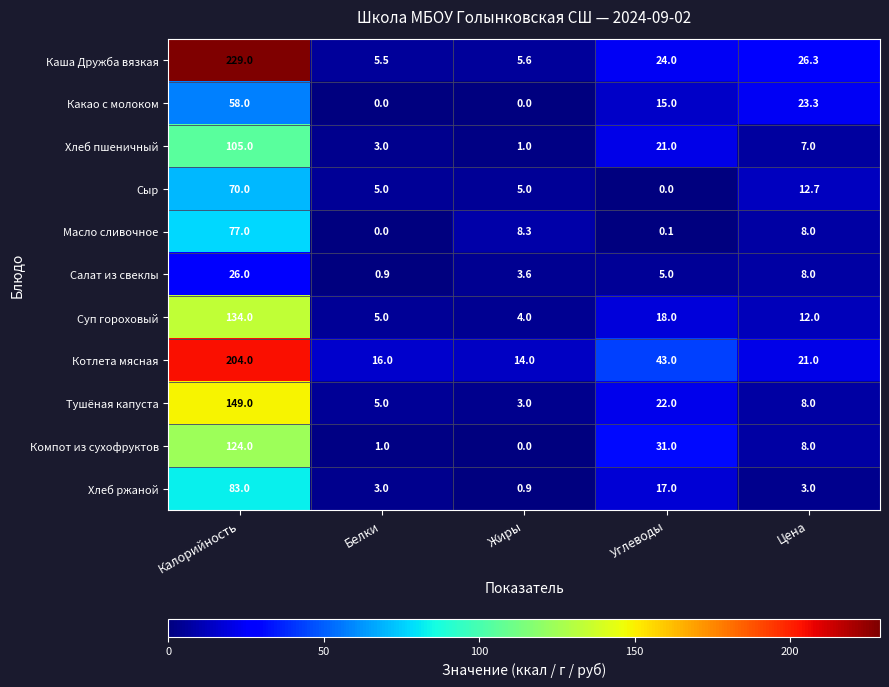

Which series changed the most between Углеводы and Цена?

Компот из сухофруктов